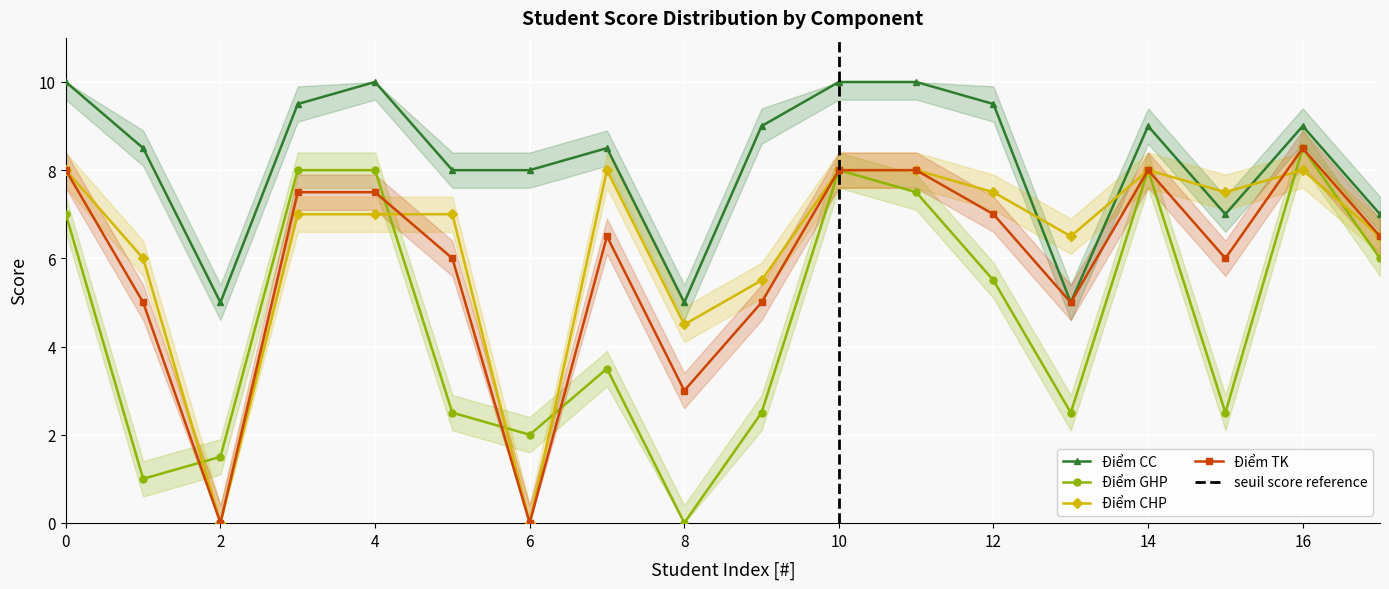

What are all the series names shown in the legend?

Điểm CC, Điểm GHP, Điểm CHP, Điểm TK